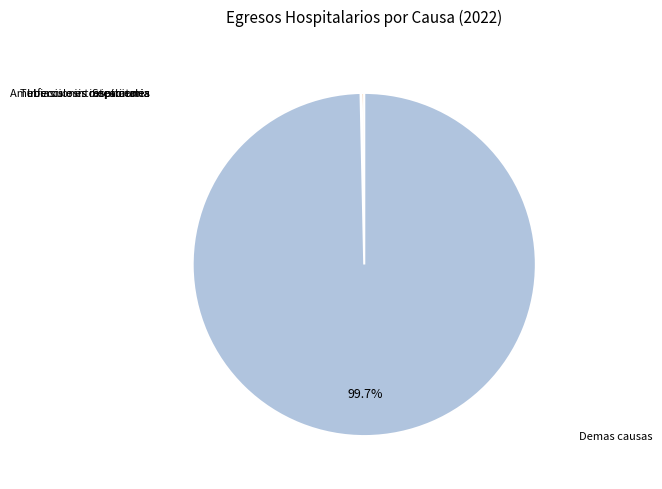

Is there any slice that represents more than half of the pie?

Yes